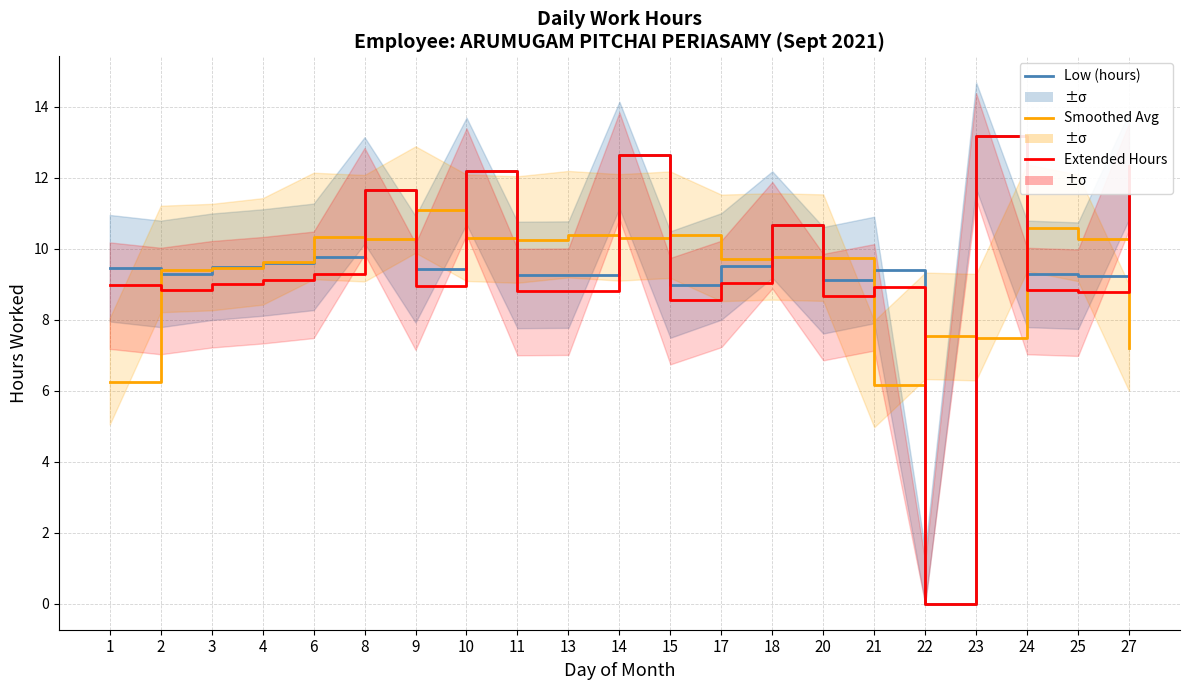

What is the total value across all series at 22?

7.5